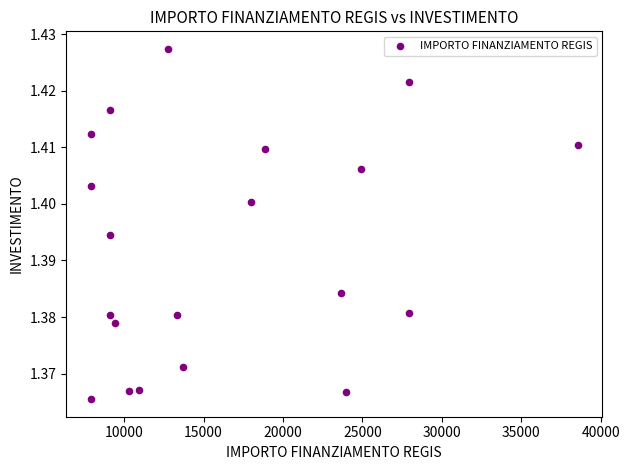

What is the range of X values (max minus min)?

30674.0